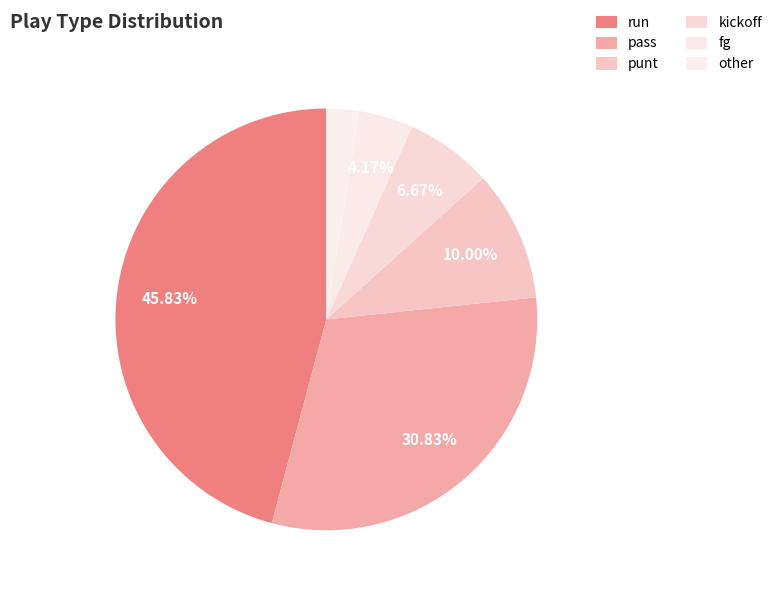

To the nearest percent, what percentage of the pie is fg?

4%